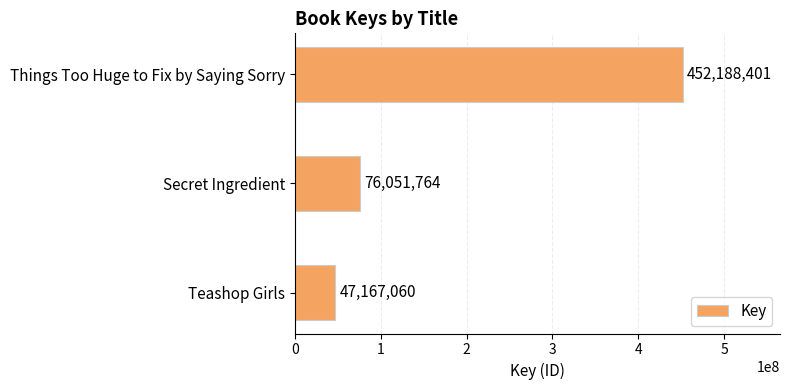

How many categories are shown in the chart?

3